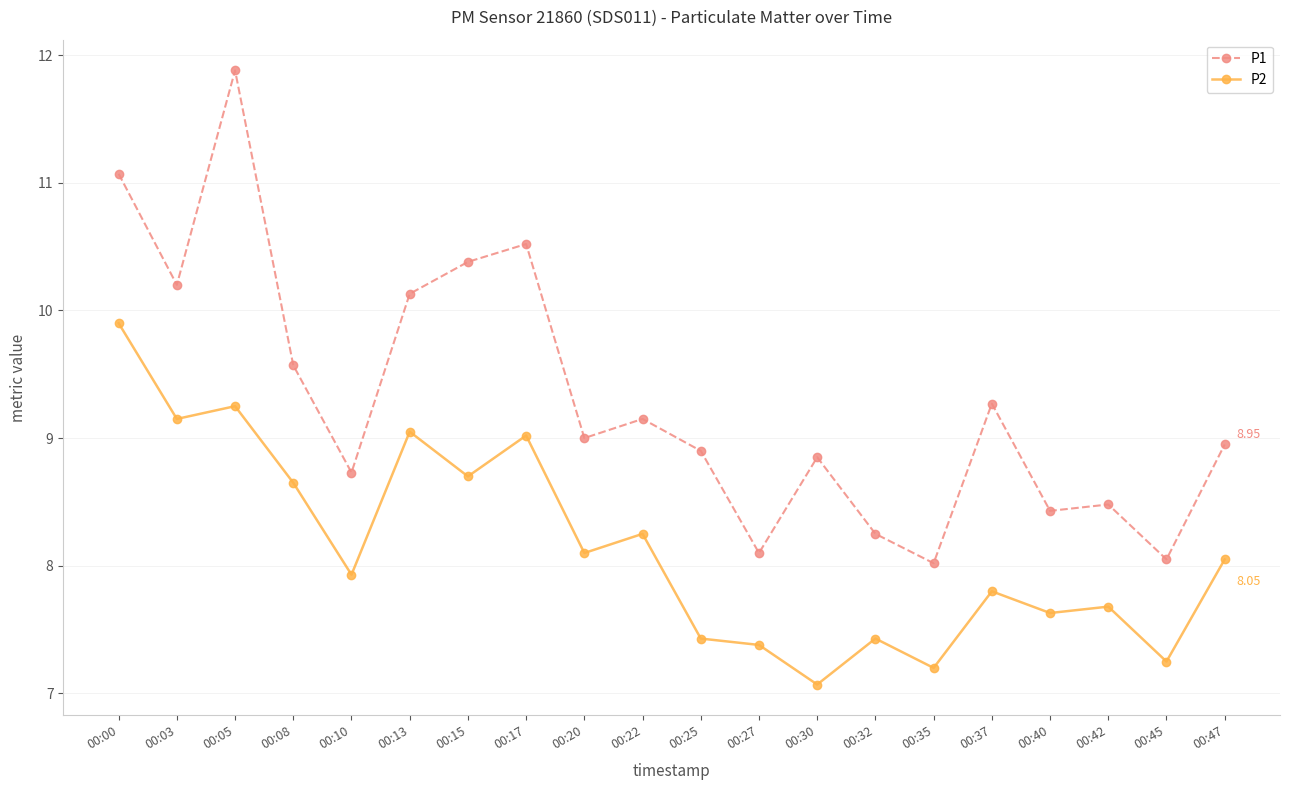

What is the sum of the P1 values at 00:32 and 00:27?

16.4